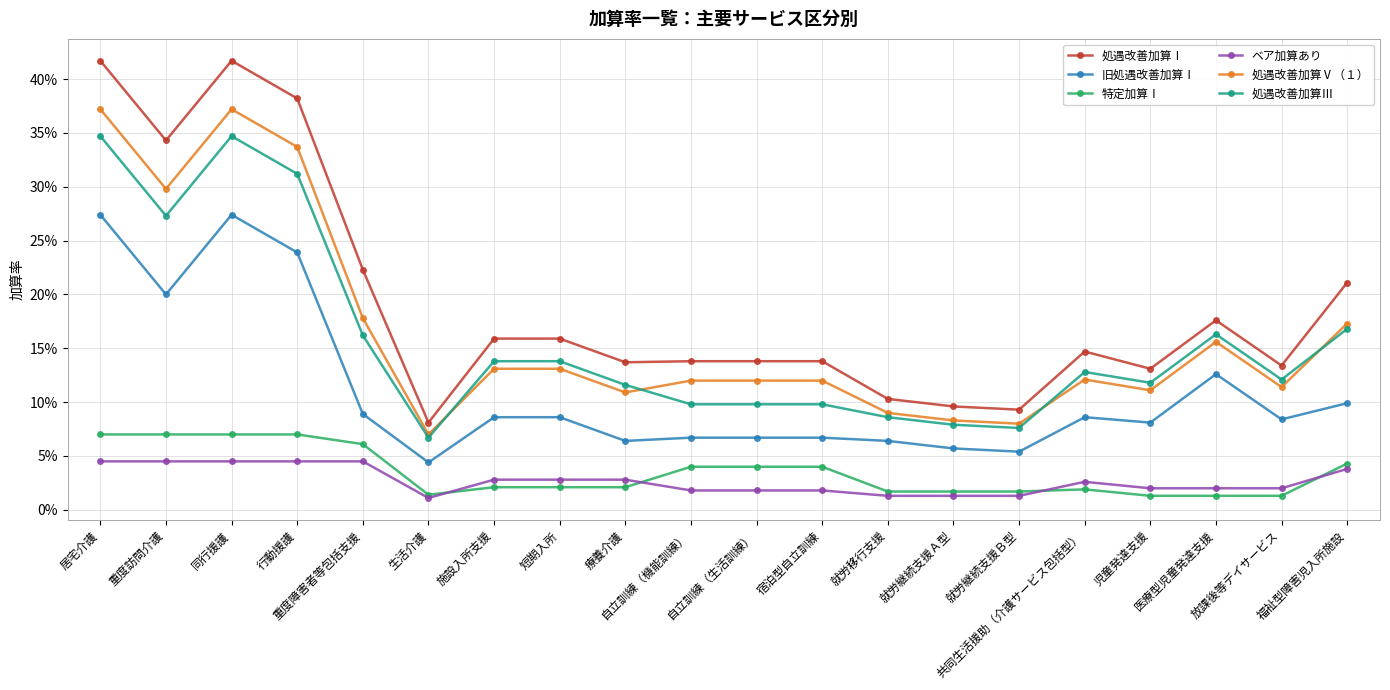

Which series changed the most between 療養介護 and 共同生活援助（介護サービス包括型）?

旧処遇改善加算Ⅰ